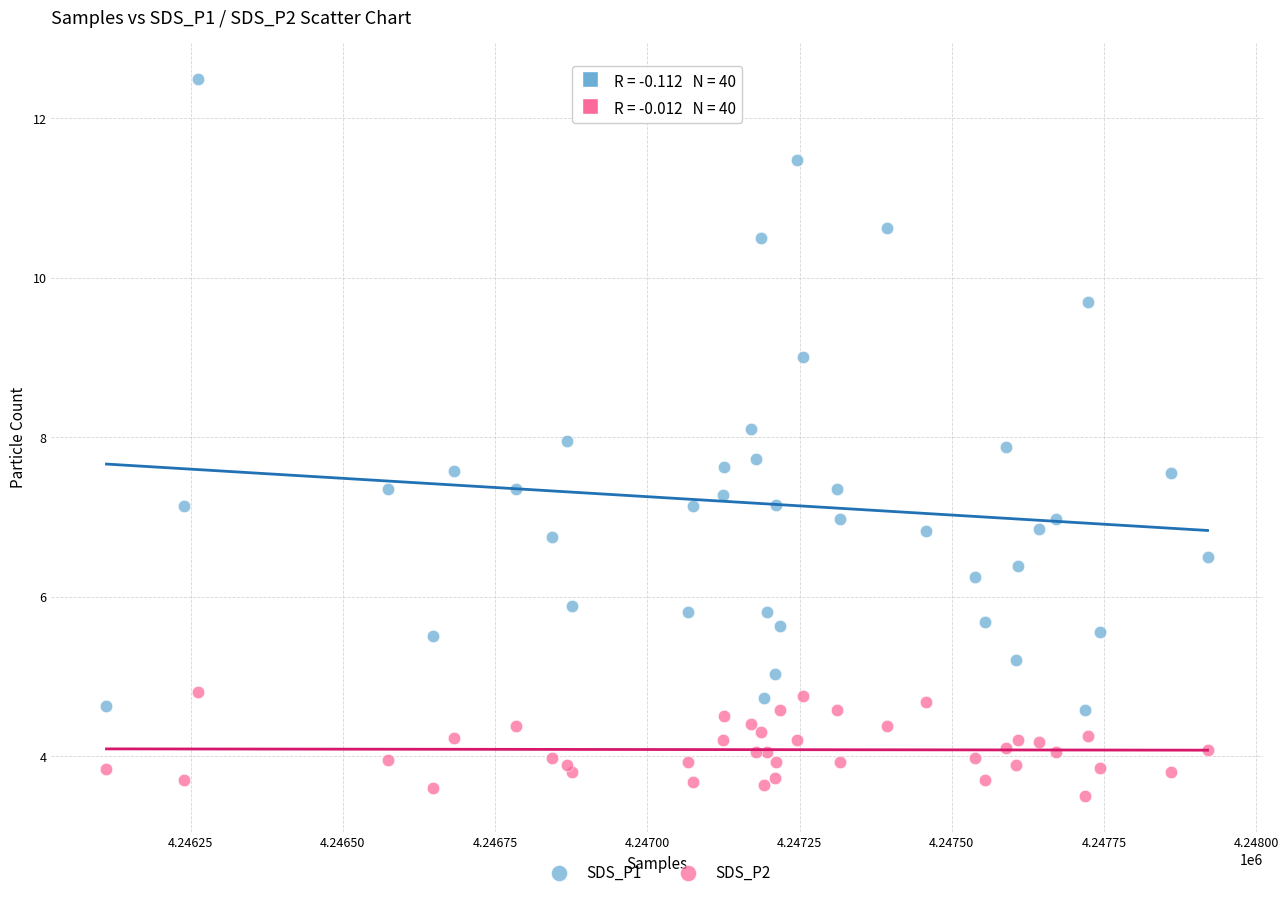

What is the X range (max minus min) for the scatter plot?

1808.0